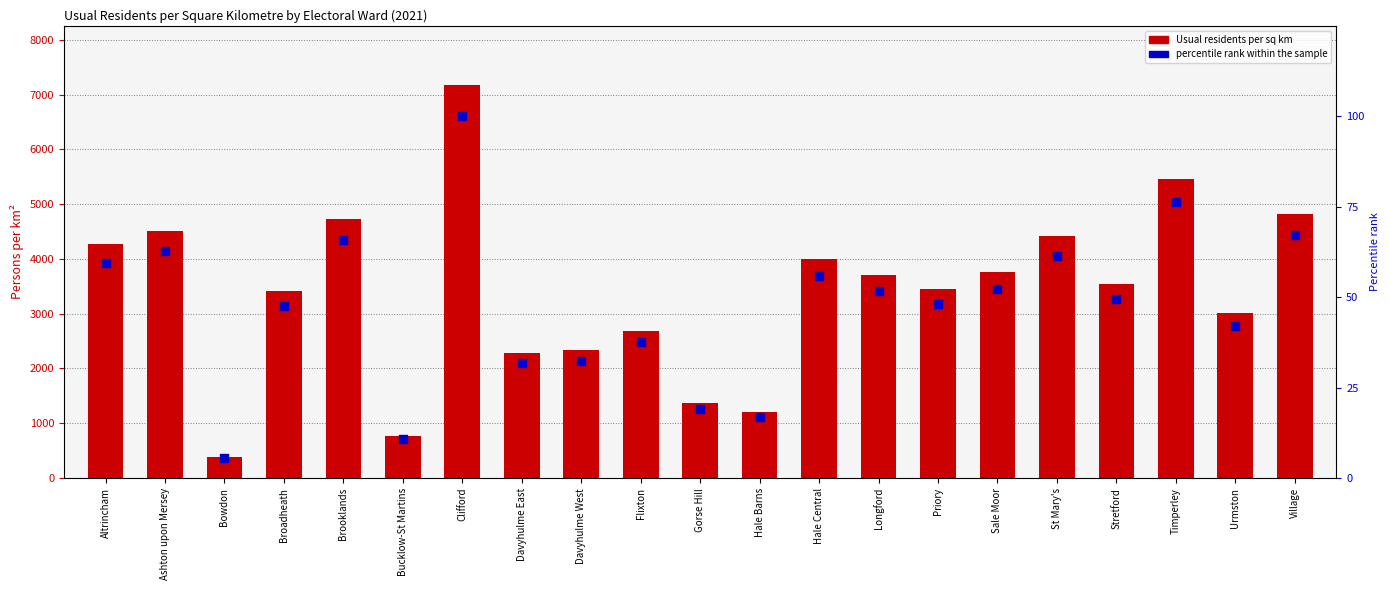

Which series reaches the minimum Y coordinate?

percentile rank within the sample